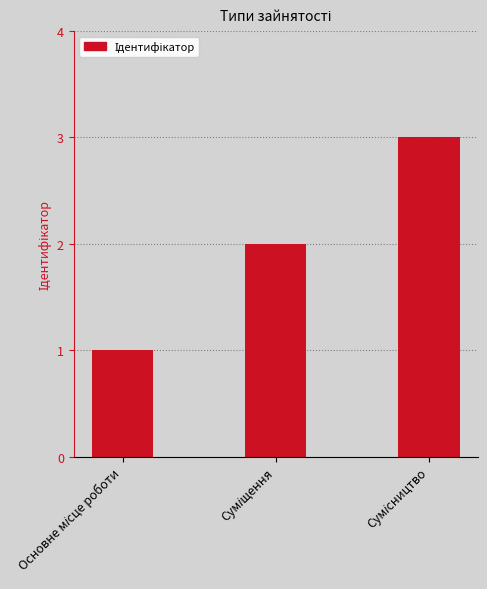

What is the value of the 3rd bar from the left?

3